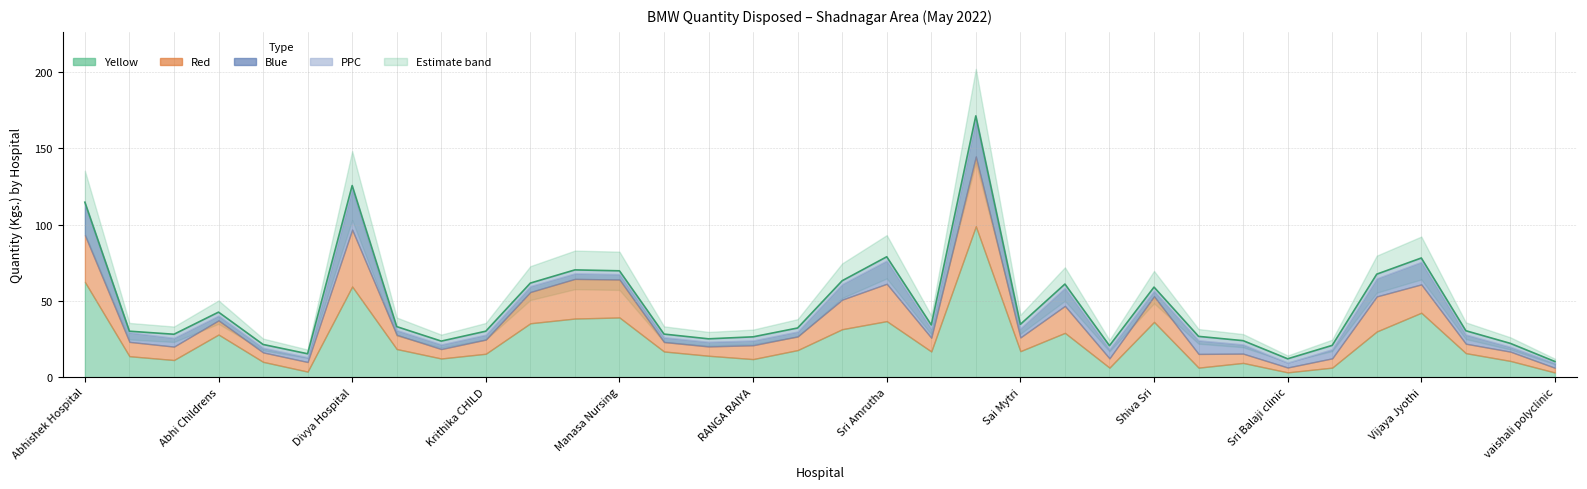

True or false: there are more than 1 points higher than both neighbors.

True